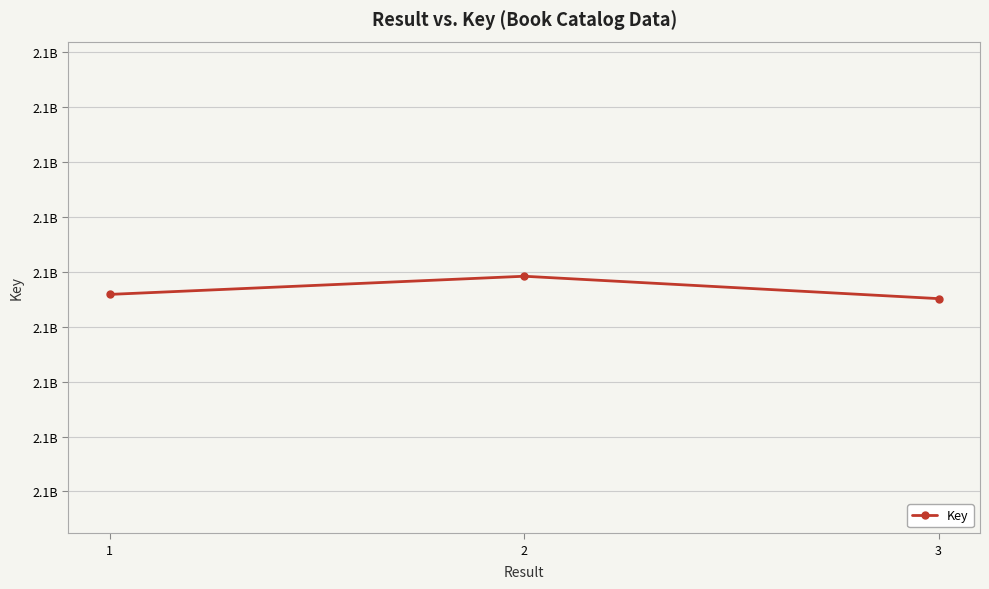

How many values are between 2137675703 and 2137696109?

3